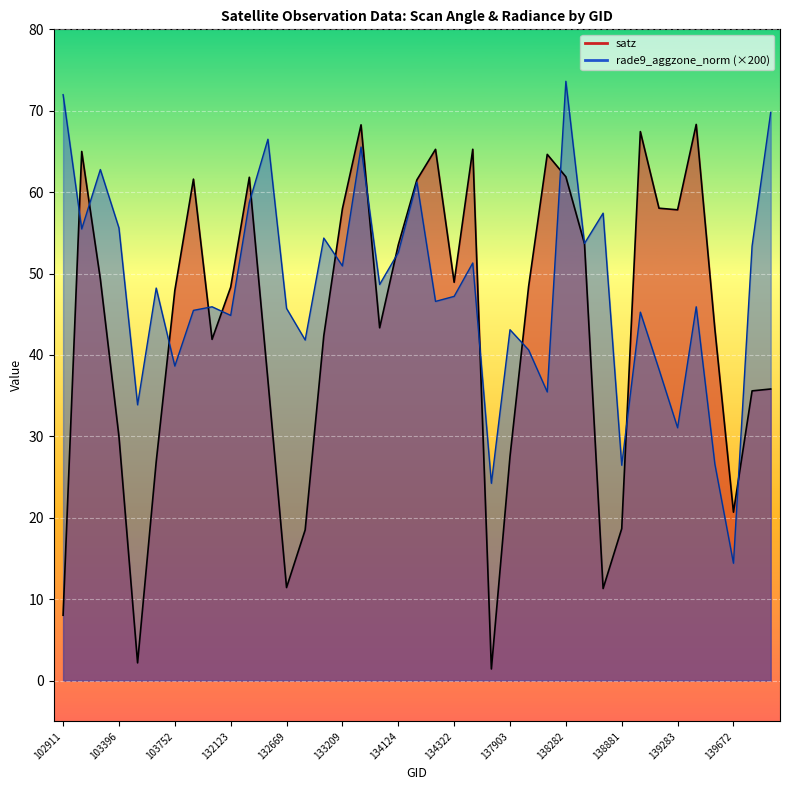

Which category has the highest value across all series?

138282